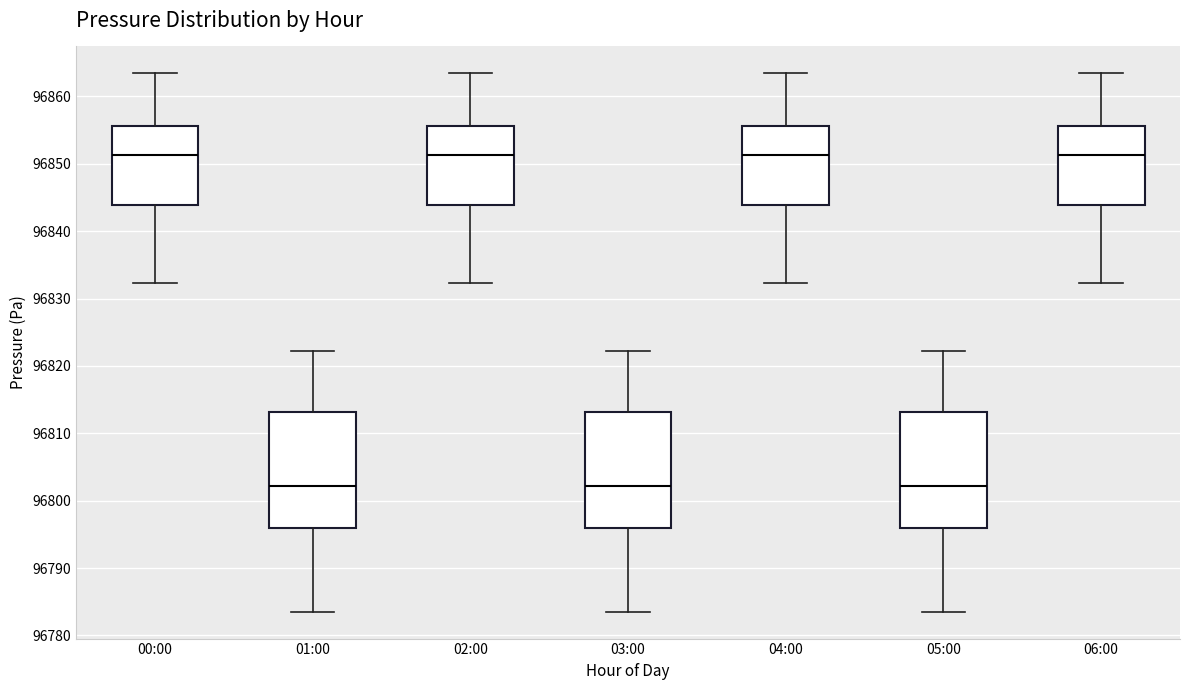

Reading left to right, read every box against the y-axis: the position of its median line, the range the box covers, and the ends of its whiskers. The values are not printed on the chart, so give them approximately, as read against the axis.

00:00: median 96851, box 96844 to 96856, whiskers 96832 to 96863
01:00: median 96802, box 96796 to 96813, whiskers 96784 to 96822
02:00: median 96851, box 96844 to 96856, whiskers 96832 to 96863
03:00: median 96802, box 96796 to 96813, whiskers 96784 to 96822
04:00: median 96851, box 96844 to 96856, whiskers 96832 to 96863
05:00: median 96802, box 96796 to 96813, whiskers 96784 to 96822
06:00: median 96851, box 96844 to 96856, whiskers 96832 to 96863